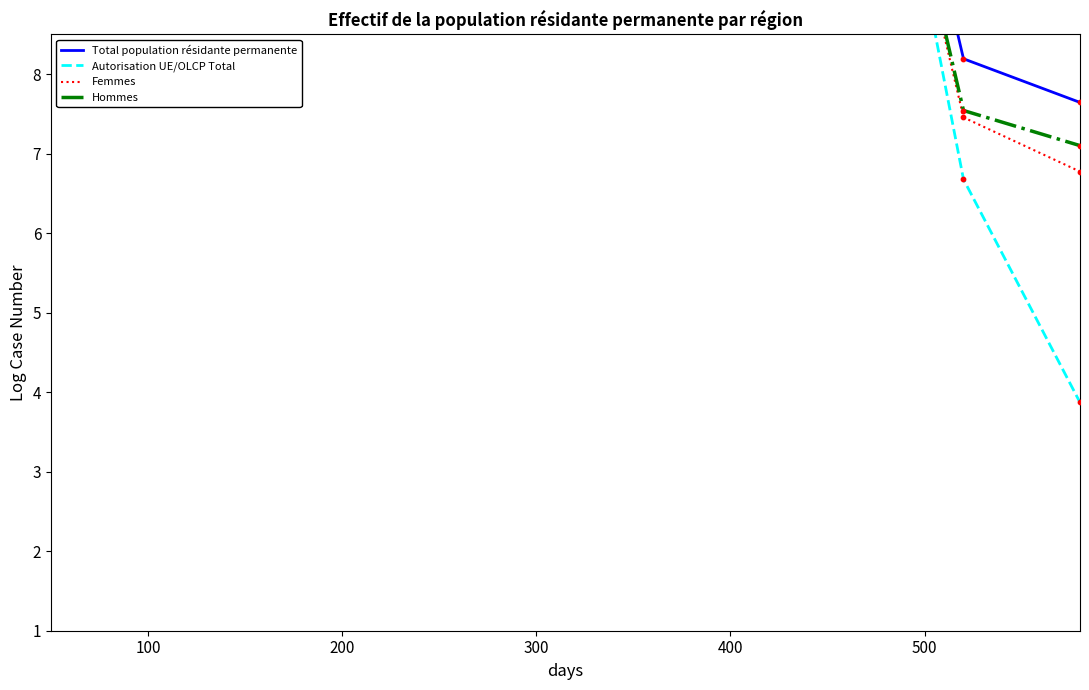

Is the value of Femmes at 6 greater than the value of Total population résidante permanente at 7?

Yes